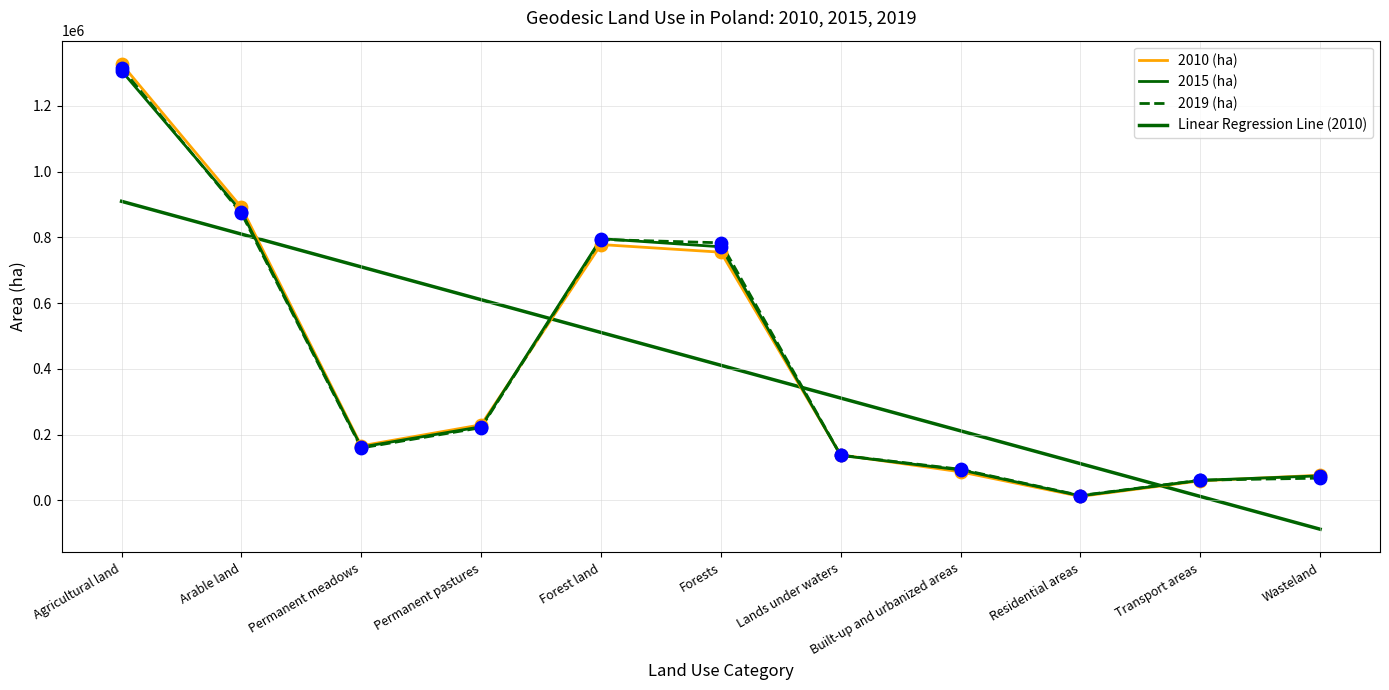

At how many categories does at least one series exceed 1049164?

1